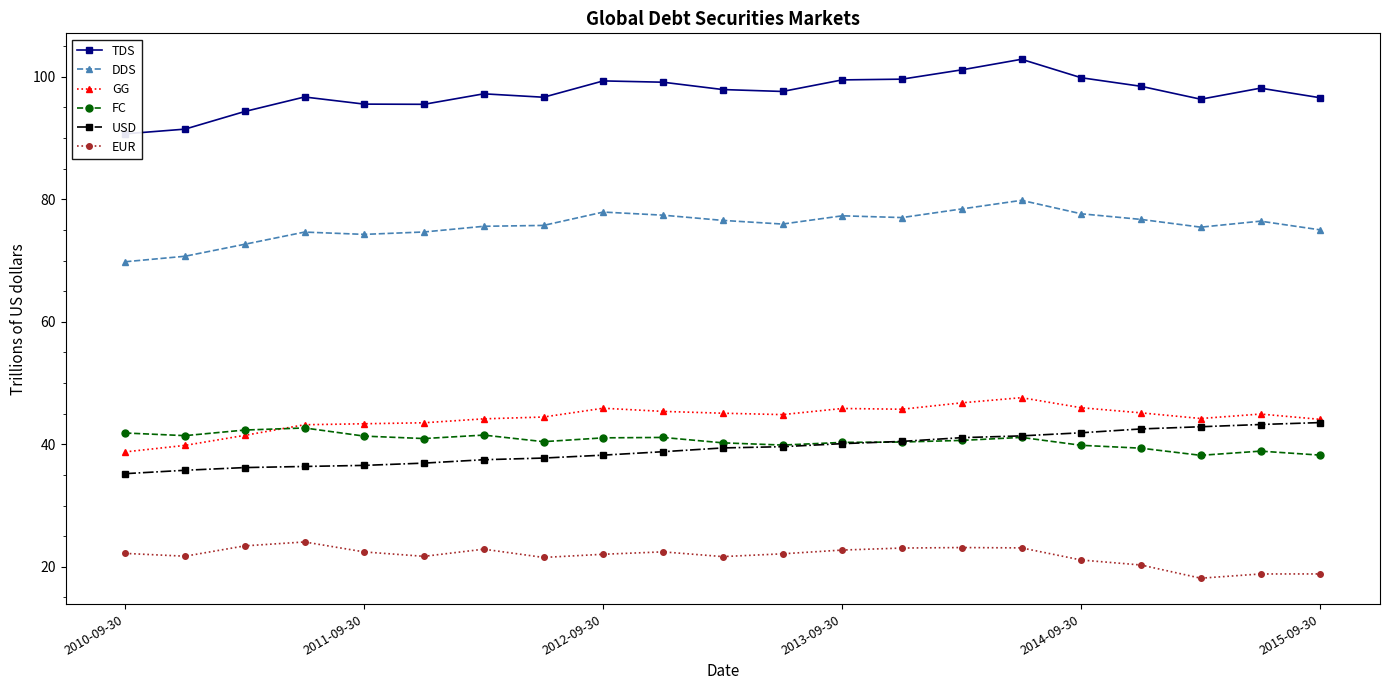

Reading right to left, extract all data points from this chart.

TDS: 96.6	98.1	96.3	98.4	99.8	102.8	101.1	99.6	99.5	97.6	97.9	99.1	99.3	96.7	97.2	95.5	95.5	96.7	94.3	91.4	90.7
DDS: 75.0	76.4	75.4	76.7	77.6	79.8	78.4	77.0	77.3	75.9	76.5	77.4	77.9	75.7	75.6	74.7	74.3	74.6	72.7	70.7	69.8
GG: 44.1	44.9	44.2	45.1	46.0	47.6	46.8	45.7	45.8	44.8	45.1	45.4	45.9	44.5	44.2	43.5	43.4	43.2	41.5	39.8	38.8
FC: 38.2	38.9	38.2	39.4	39.8	41.1	40.6	40.4	40.3	39.9	40.2	41.1	41.1	40.4	41.5	40.9	41.3	42.7	42.3	41.4	41.8
USD: 43.5	43.2	42.9	42.5	41.9	41.4	41.1	40.5	40.1	39.6	39.4	38.8	38.2	37.8	37.5	36.9	36.6	36.4	36.2	35.8	35.2
EUR: 18.8	18.8	18.1	20.3	21.1	23.1	23.1	23.1	22.7	22.1	21.7	22.4	22.1	21.5	22.9	21.7	22.4	24.1	23.4	21.7	22.2